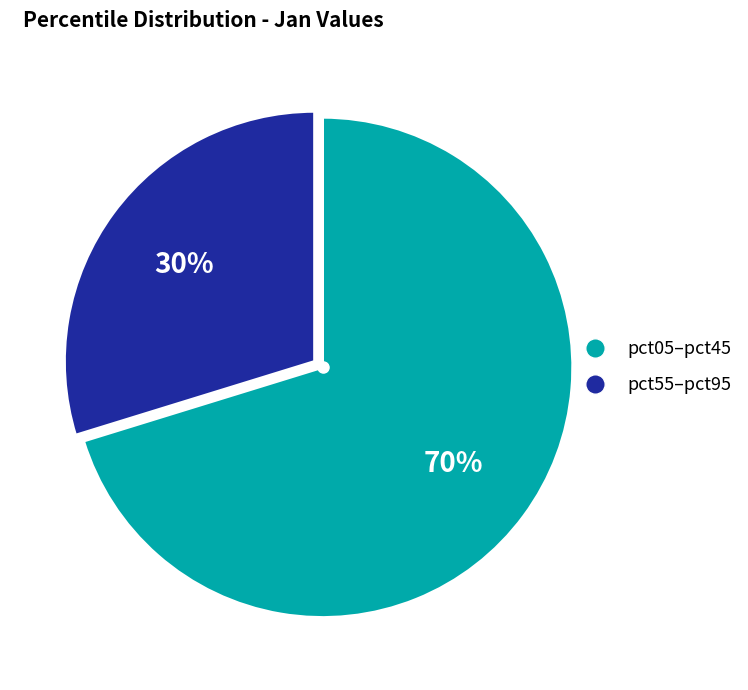

Is it true that pct05–pct45 is 55% of the pie?

False